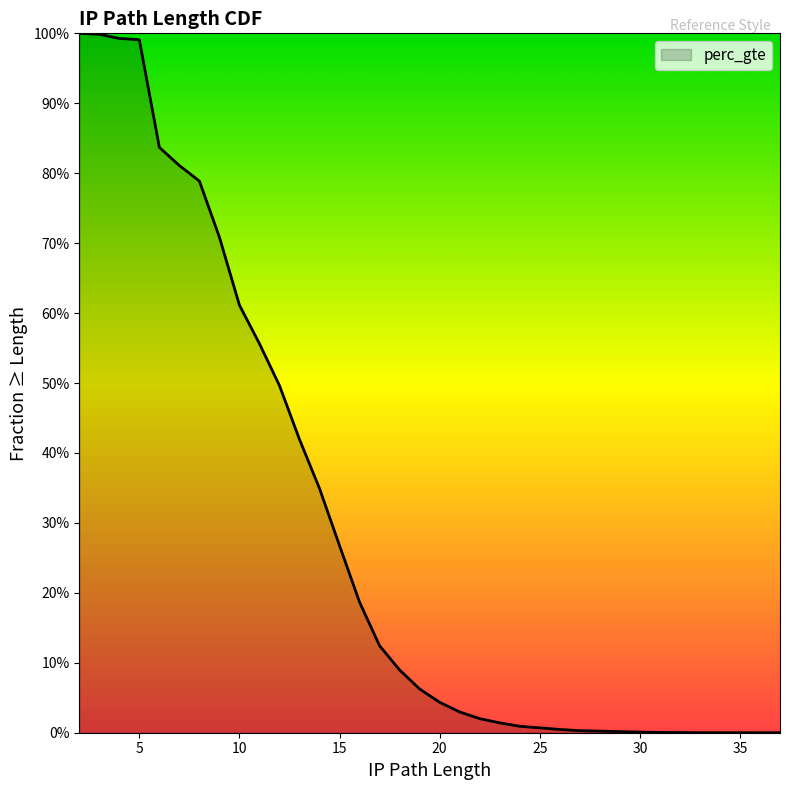

What is the change in value from 10 to 22?

-0.6